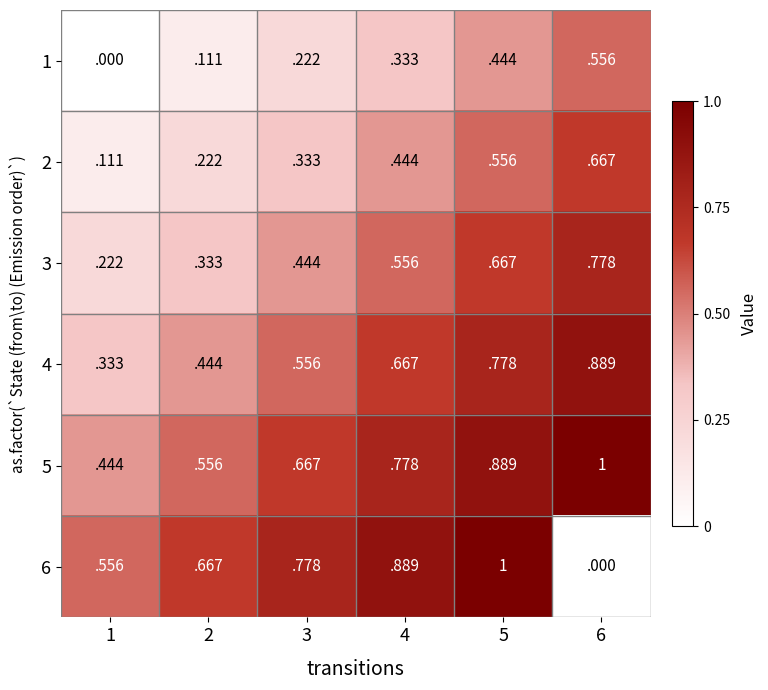

Is the value of 2 at 2 greater than the value of 5 at 5?

No